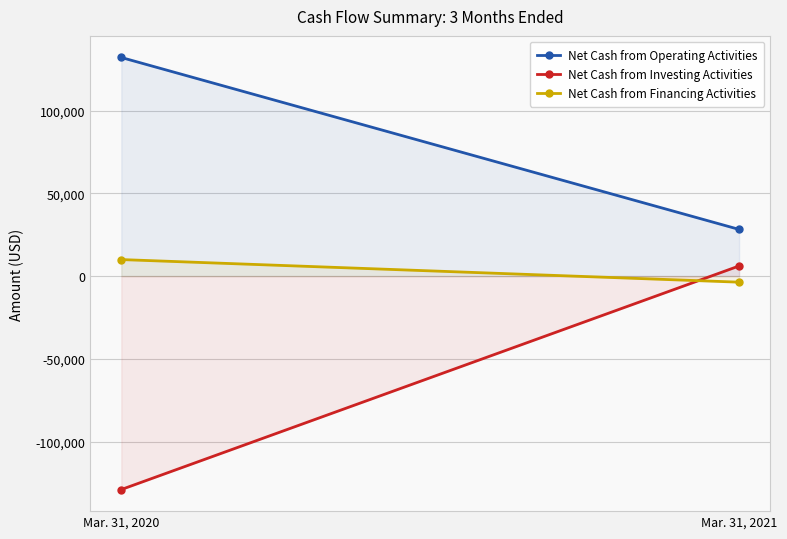

Count the Net Cash from Operating Activities values in the range 28227 to 132137.

2